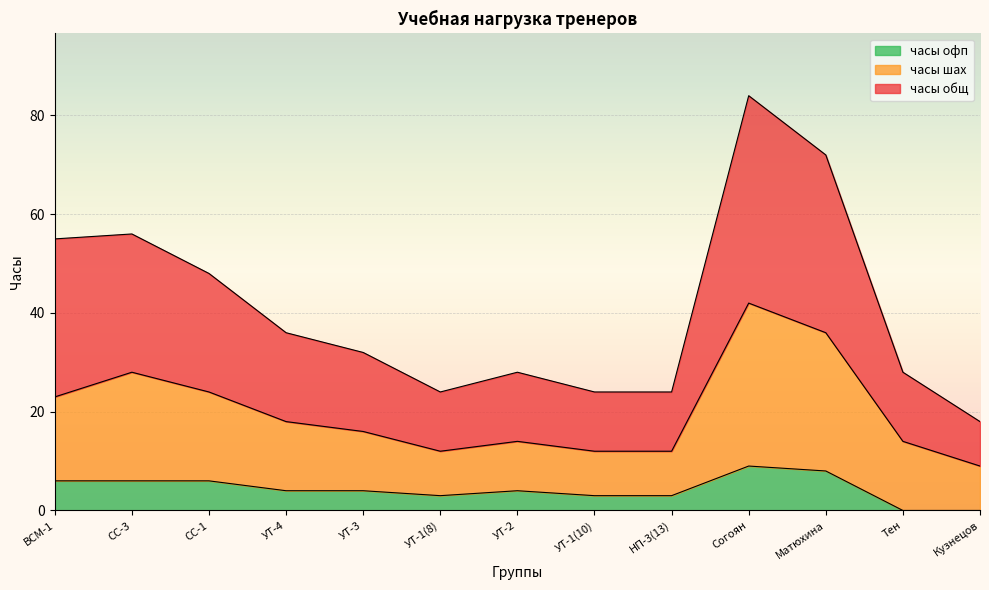

The часы шах series shows 22 at УТ-2. True or false?

False